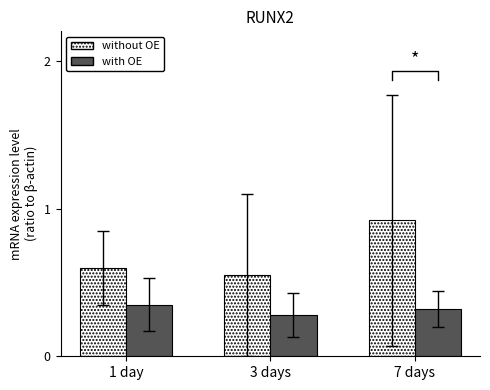

What position from the left is 3 days?

2